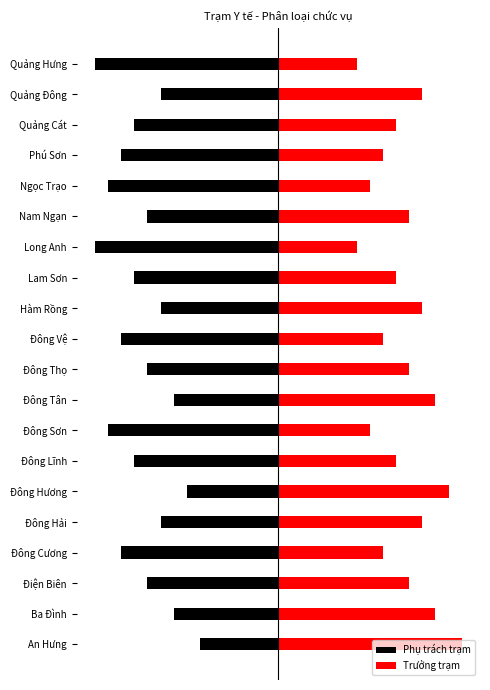

At how many categories does at least one series exceed 8?

13